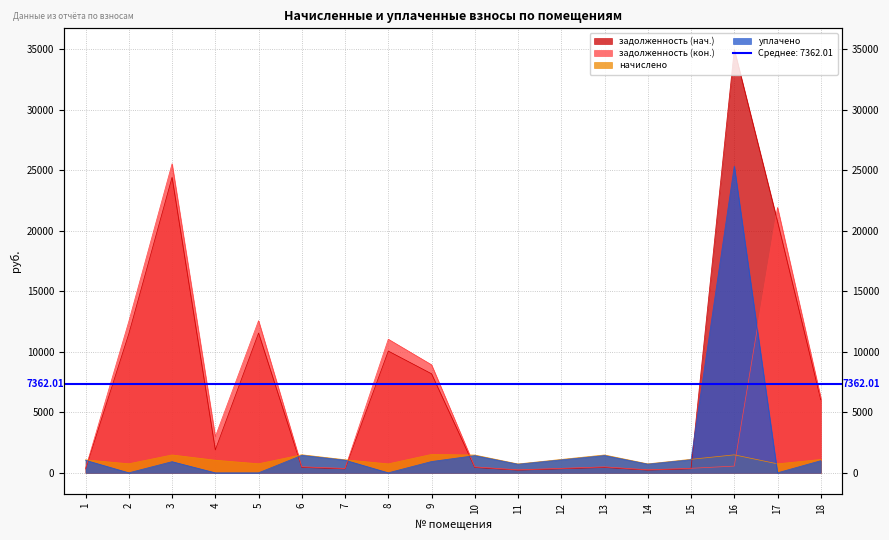

Which series changed the most between 1 and 17?

задолженность (кон.)